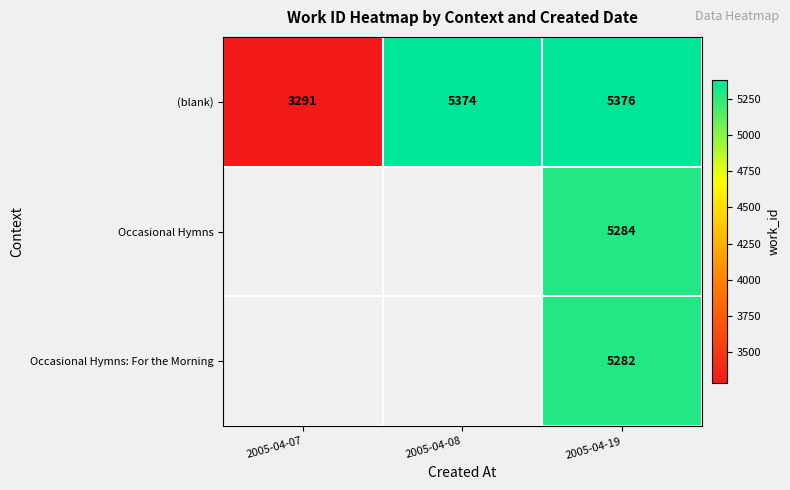

At how many categories does at least one series exceed 4417?

2